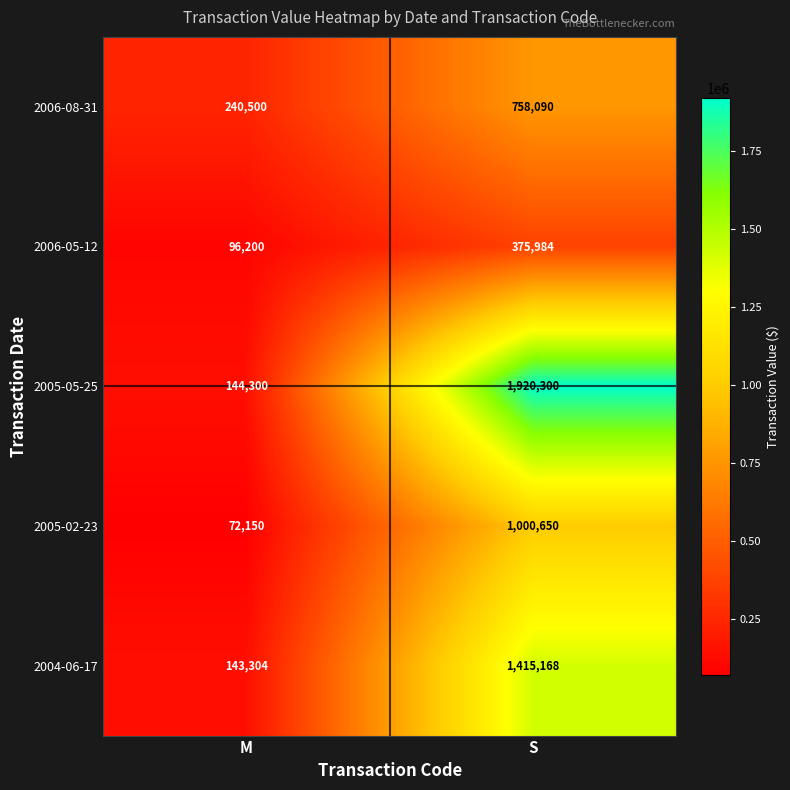

What is the difference between the 2004-06-17 values at M and S?

1271864